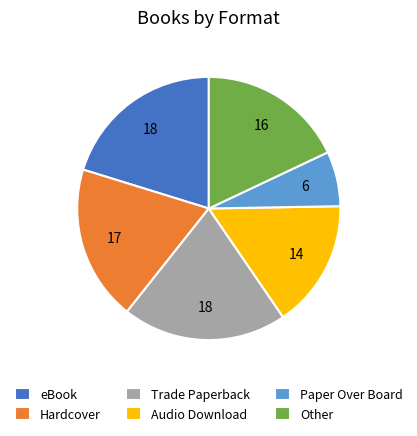

Is there any slice that represents more than half of the pie?

No